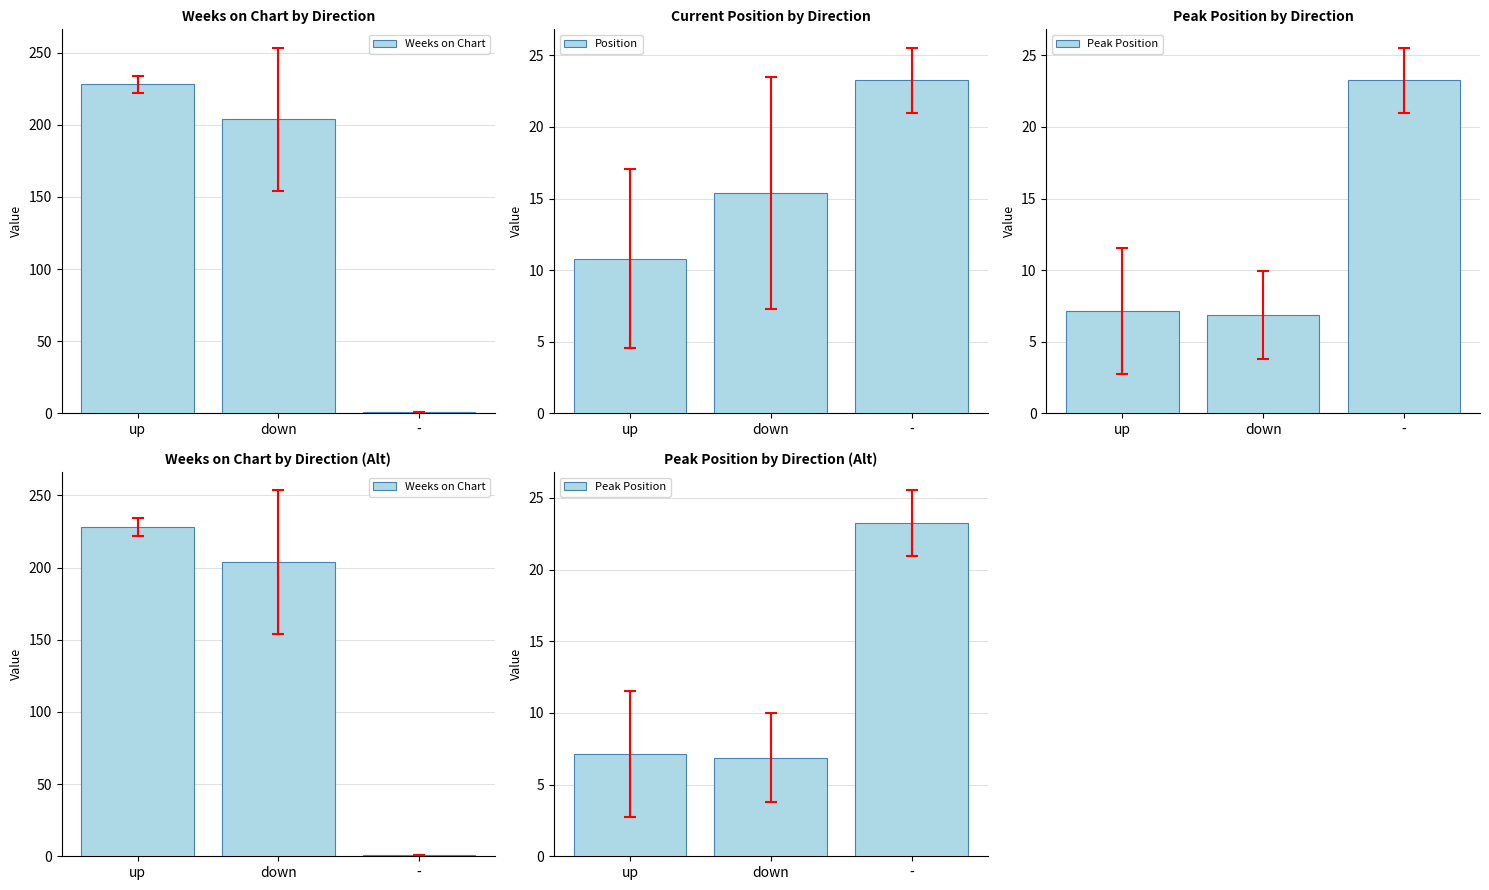

Is it true that Position equals 10.8 at up?

True